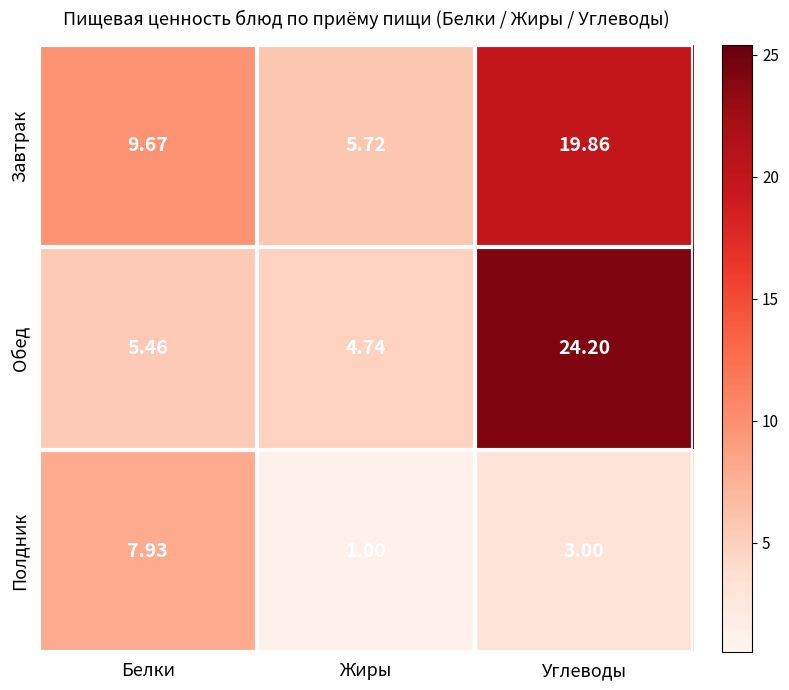

Where does the Завтрак series first go above 9?

Белки